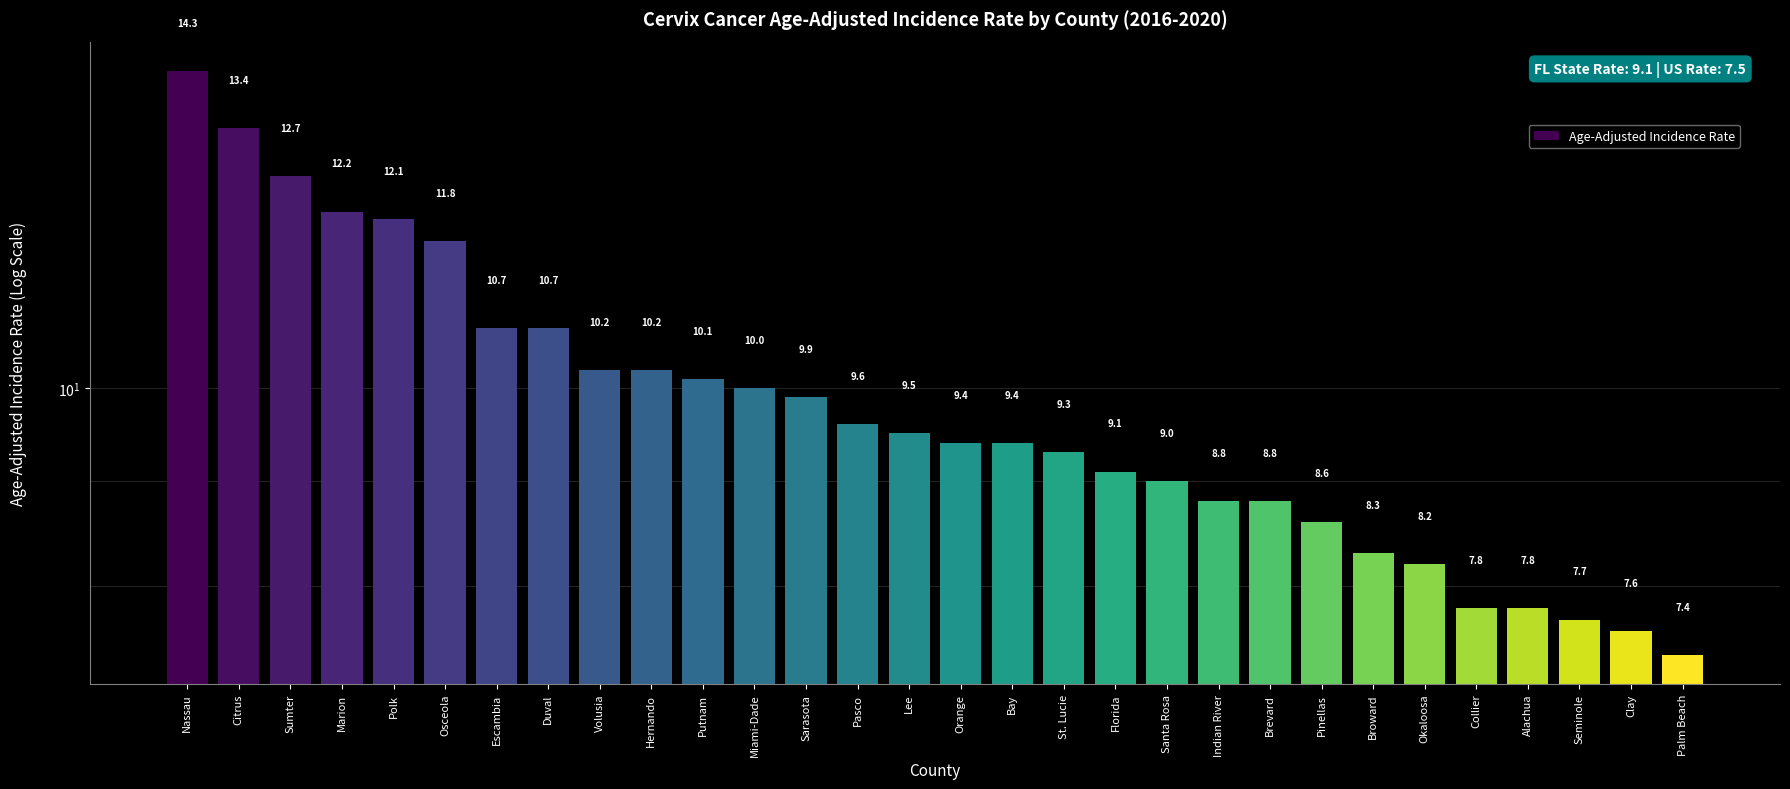

Reading left to right, list all the values displayed in this chart.

14.3	13.4	12.7	12.2	12.1	11.8	10.7	10.7	10.2	10.2	10.1	10.0	9.9	9.6	9.5	9.4	9.4	9.3	9.1	9.0	8.8	8.8	8.6	8.3	8.2	7.8	7.8	7.7	7.6	7.4